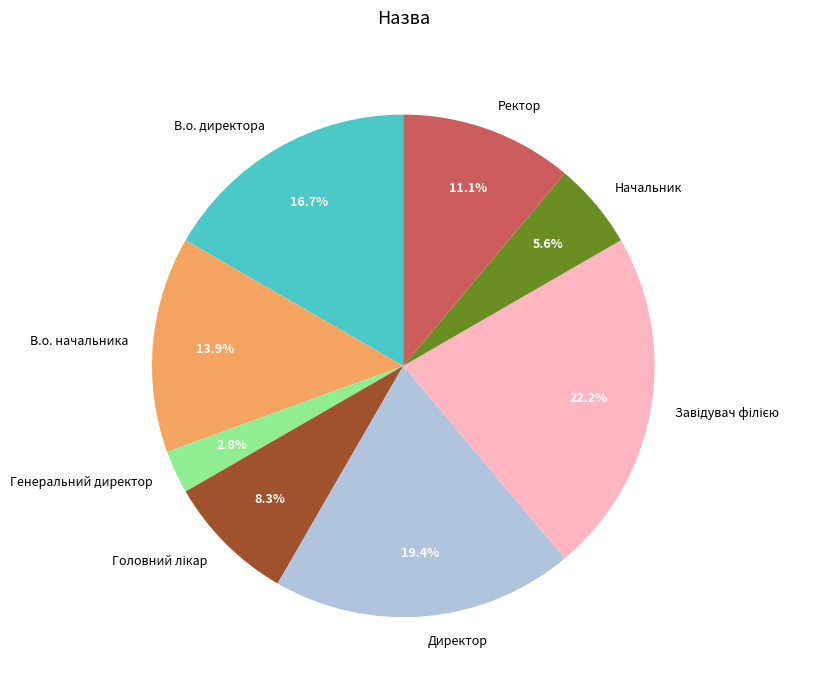

To the nearest percent, what portion does Начальник represent?

6%